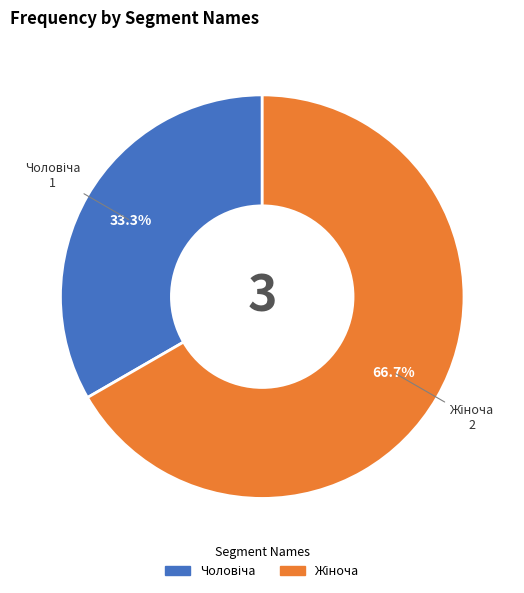

Is there a majority slice in this chart?

Yes